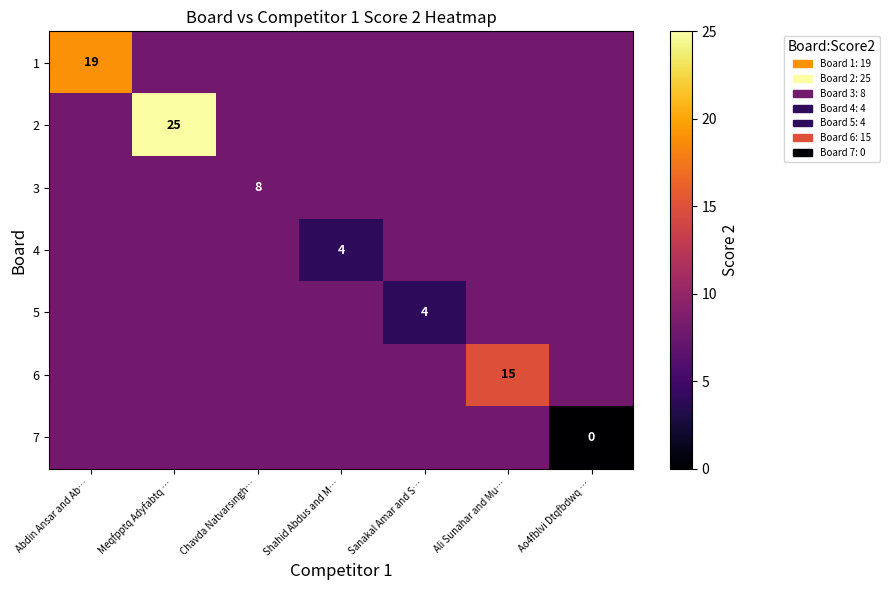

What is the maximum value shown in the chart?

25